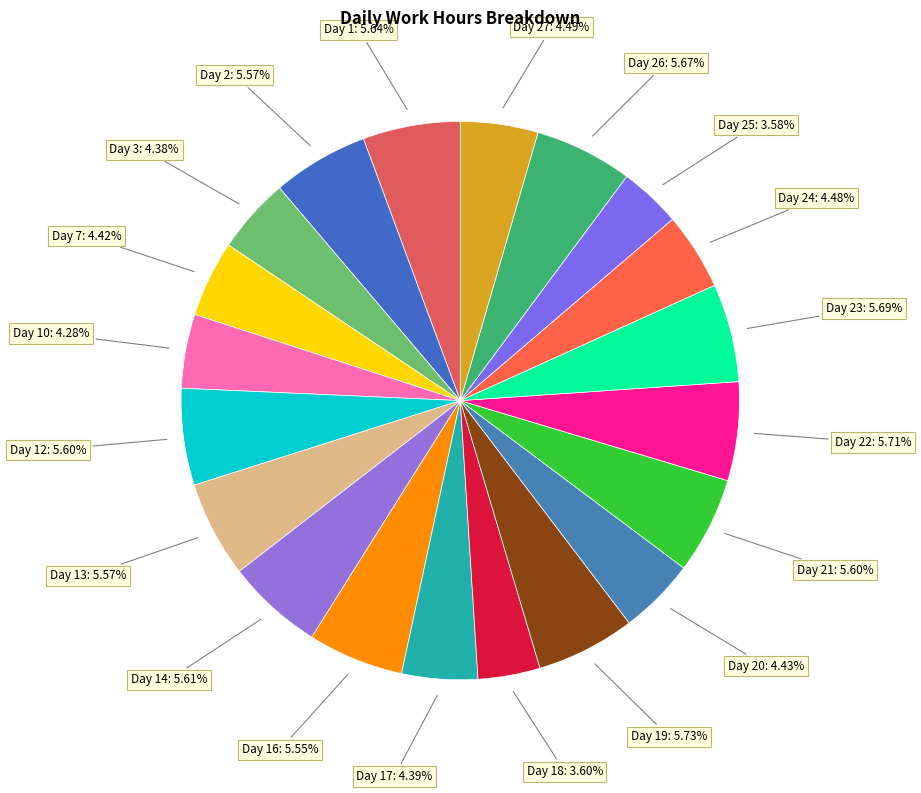

True or false: Day 22 accounts for 6% of the total.

True